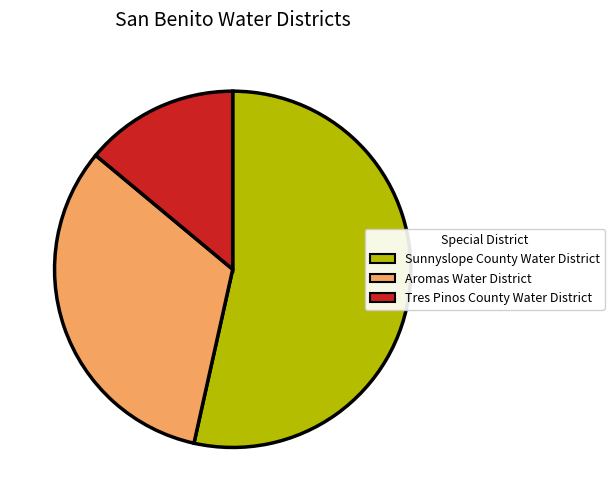

Which has a higher value, Aromas Water District or Sunnyslope County Water District?

Sunnyslope County Water District